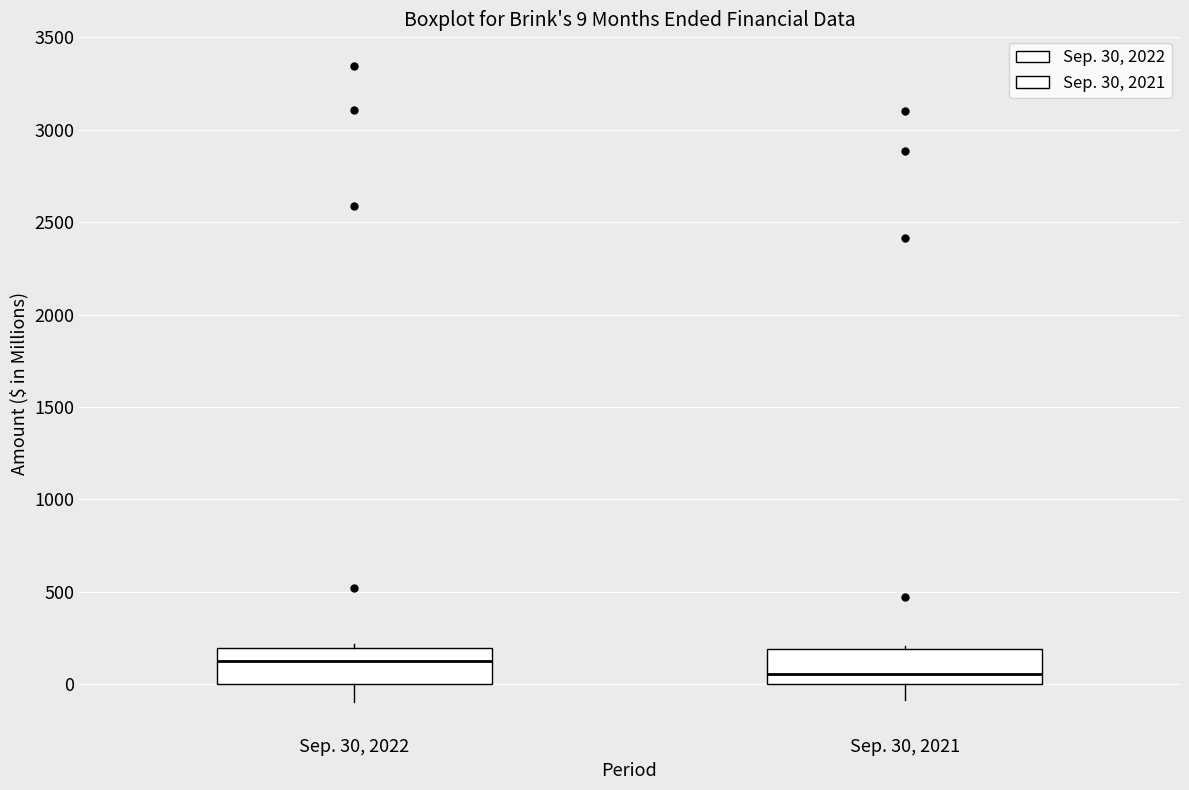

Which box has the highest median line?

Sep. 30, 2022